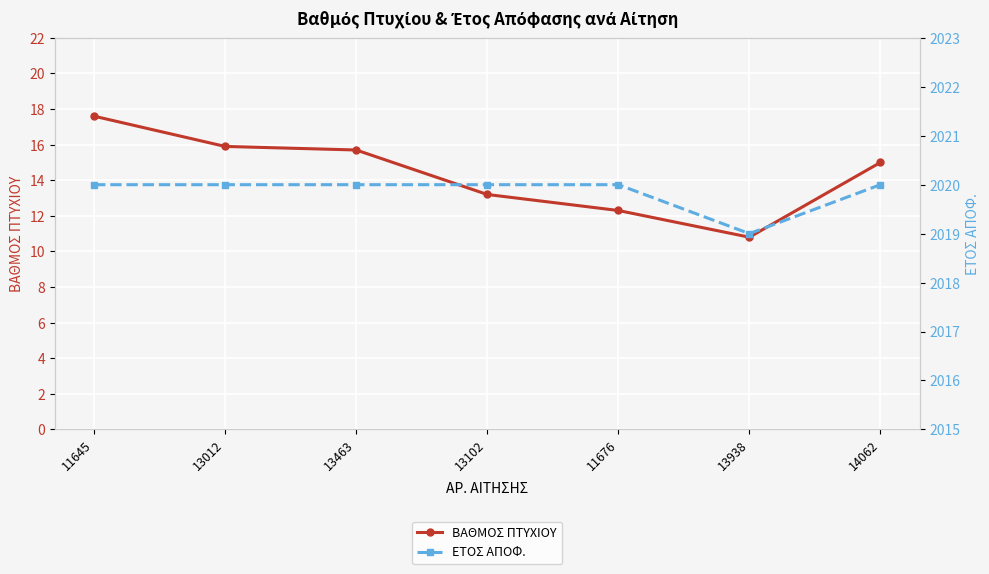

What is the sum of all ΕΤΟΣ ΑΠΟΦ. values?

14139.0